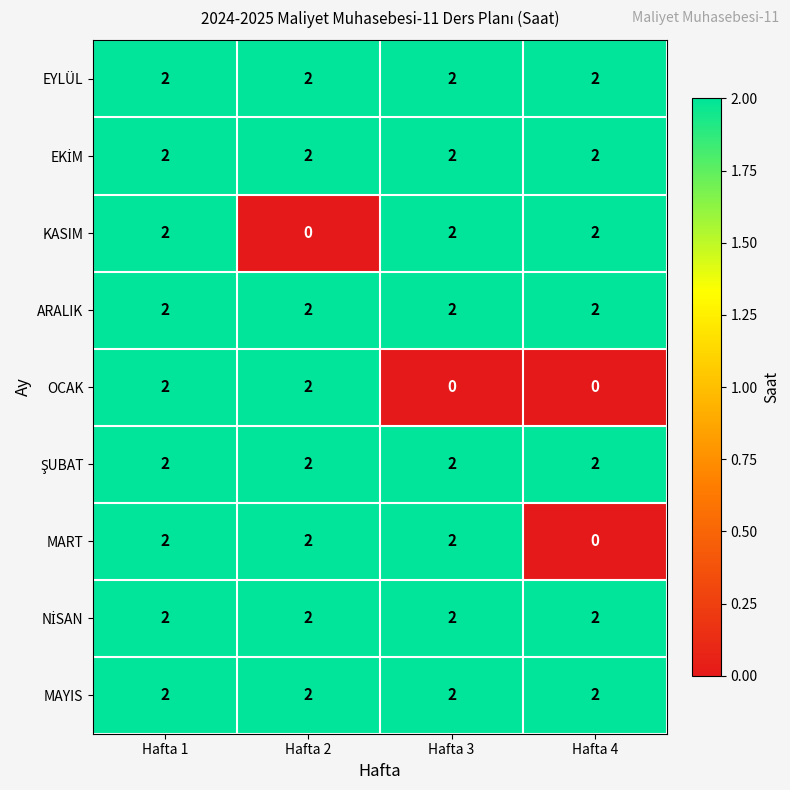

The KASIM series shows 3 at Hafta 3. True or false?

False